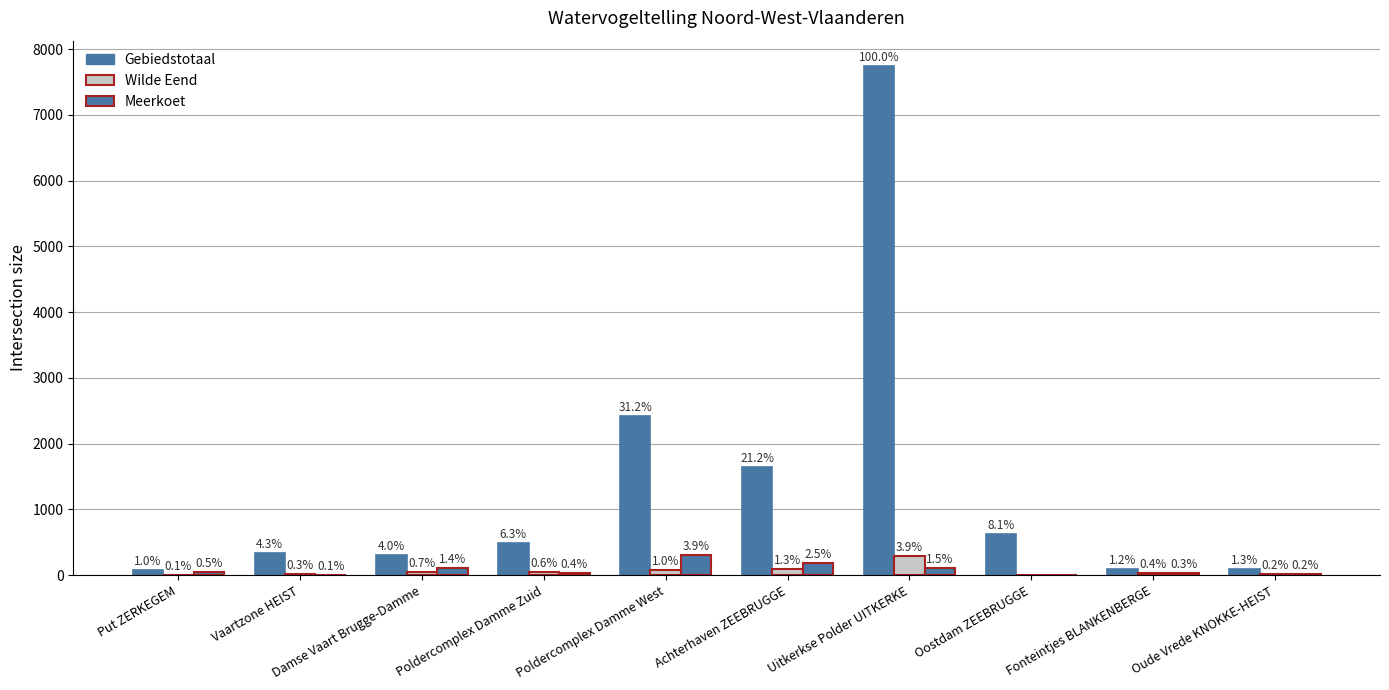

How many bars are there in each group?

3